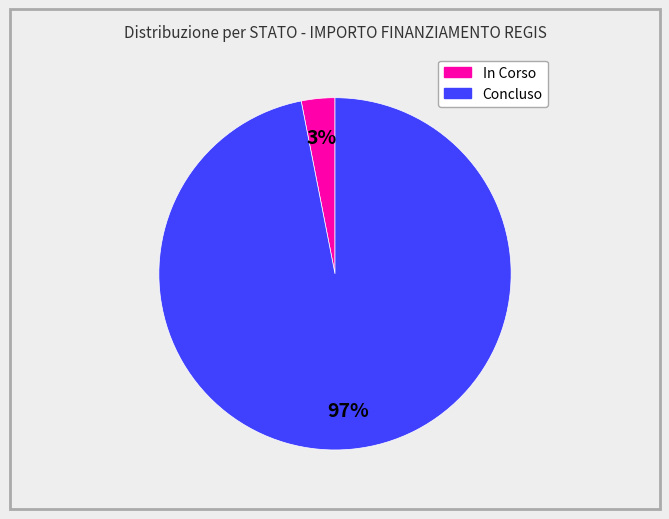

Does Concluso represent more than half of the total?

Yes